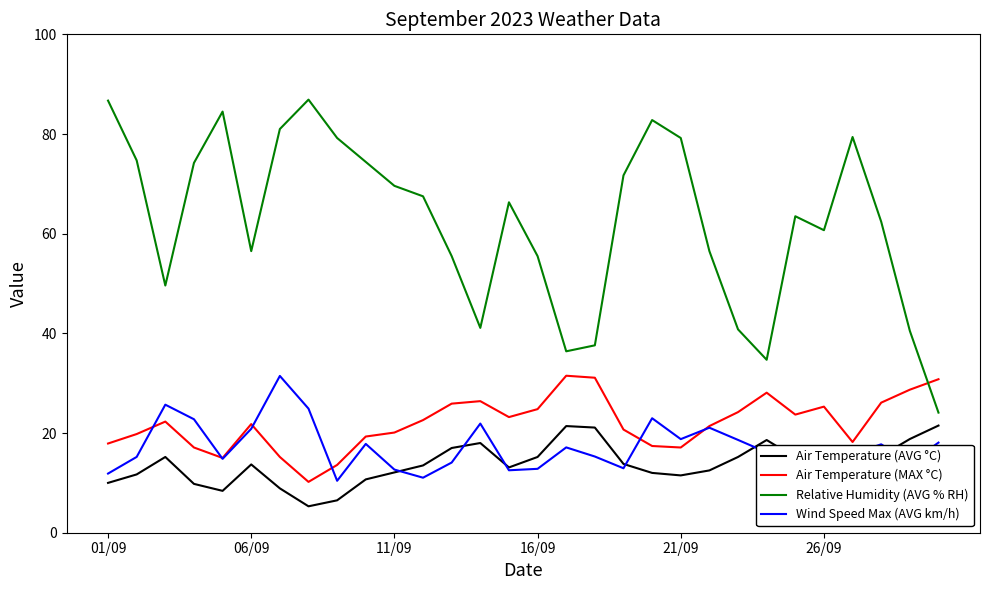

What is the lowest value of the Air Temperature (MAX °C) series?

10.2